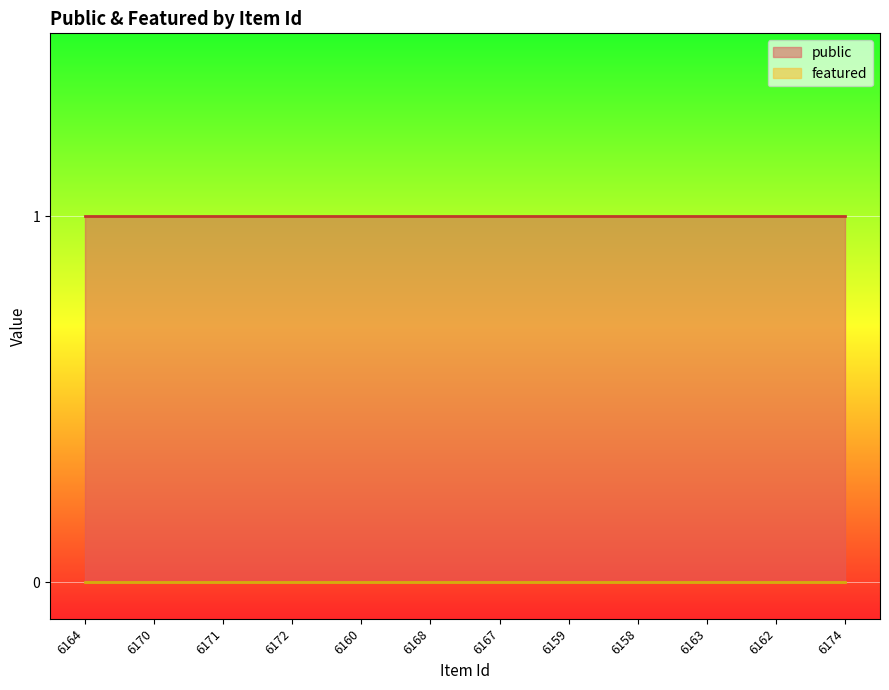

What is the approximate value of public at 6170?

1